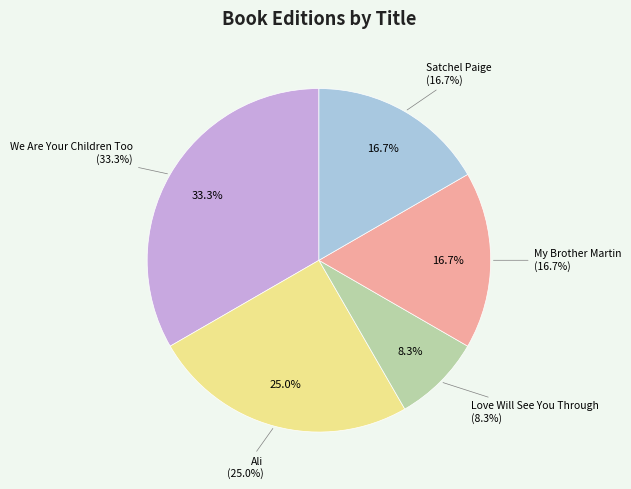

Does any single category account for the majority?

No